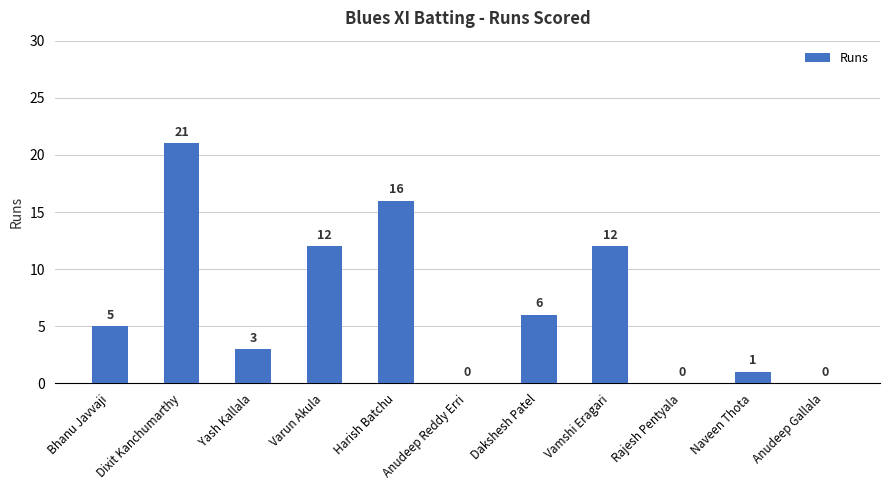

True or false: the data shows 3 at Bhanu Javvaji.

False